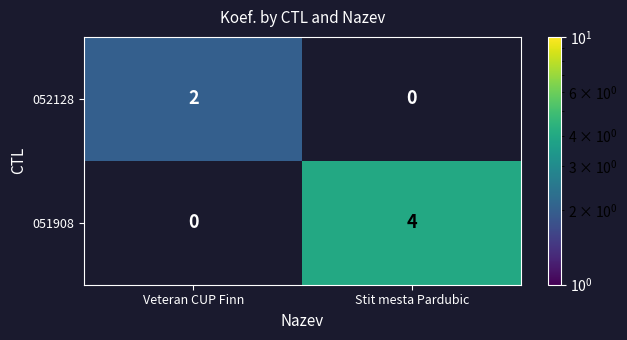

The value of 051908 at Stit mesta Pardubic is 4. True or false?

True